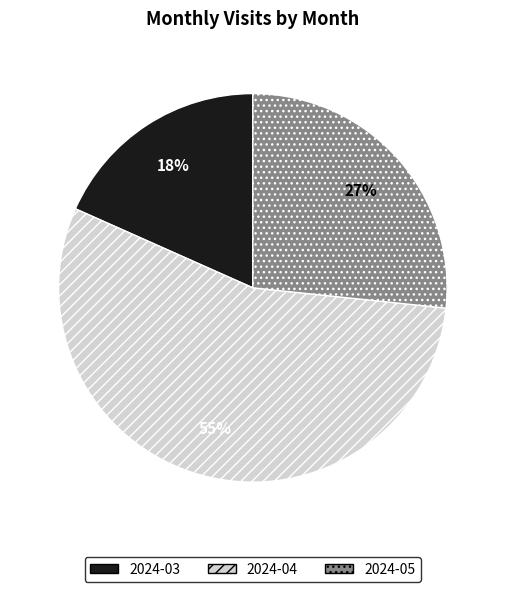

Which has a higher value, 2024-04 or 2024-05?

2024-04